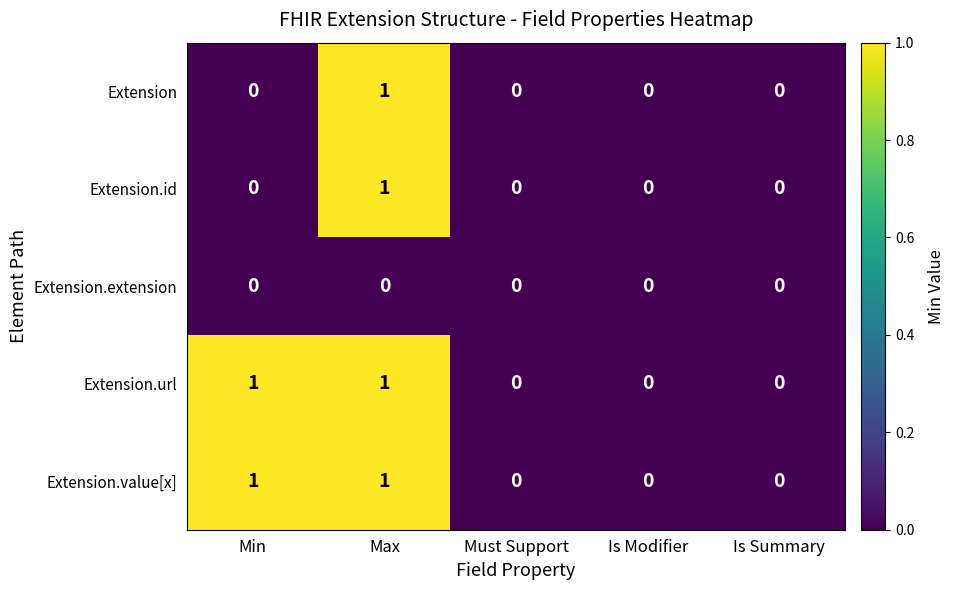

True or false: Extension.value[x] has a value of -1 at Is Modifier.

False